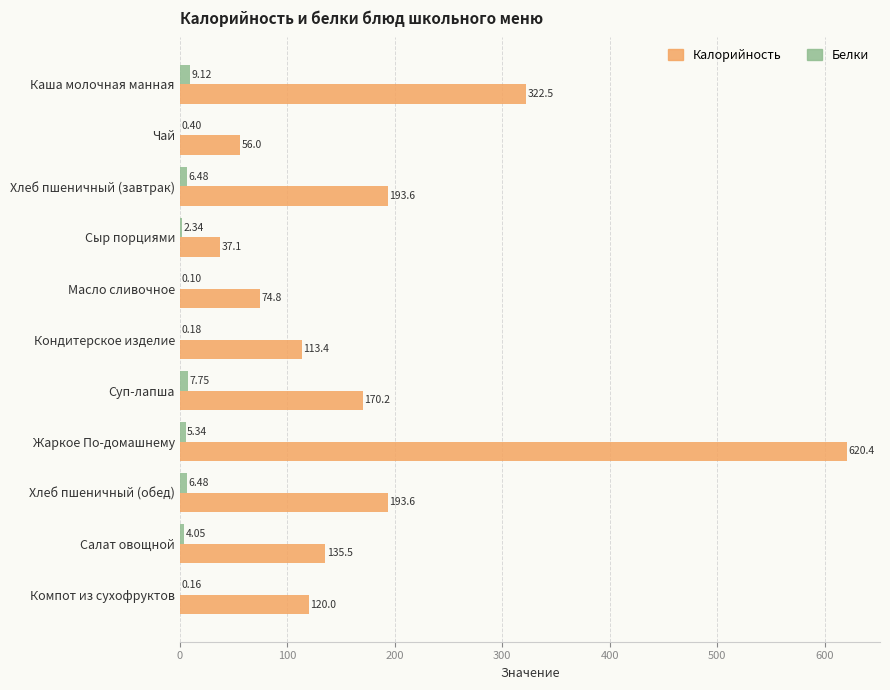

How many distinct data groups are displayed?

2